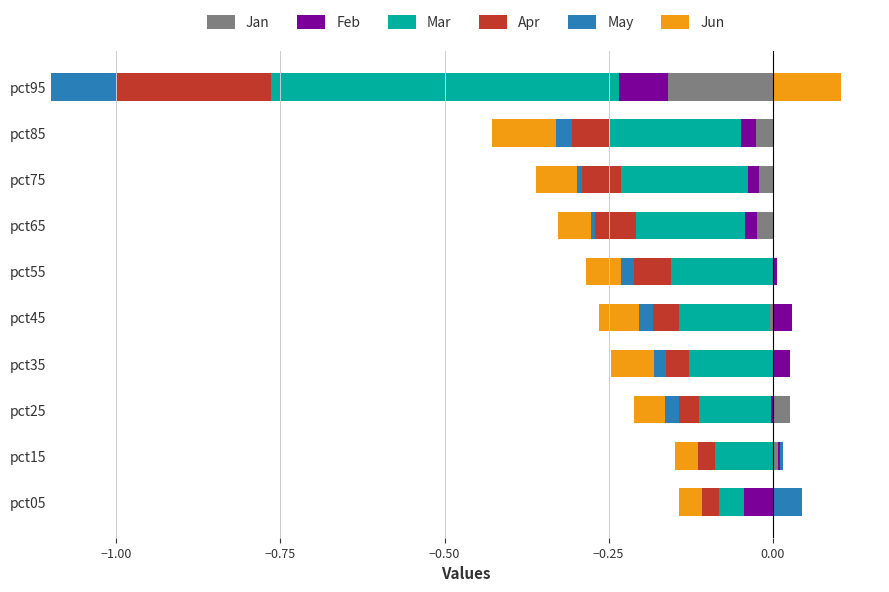

The value of Jun at pct95 is 0.0. True or false?

False